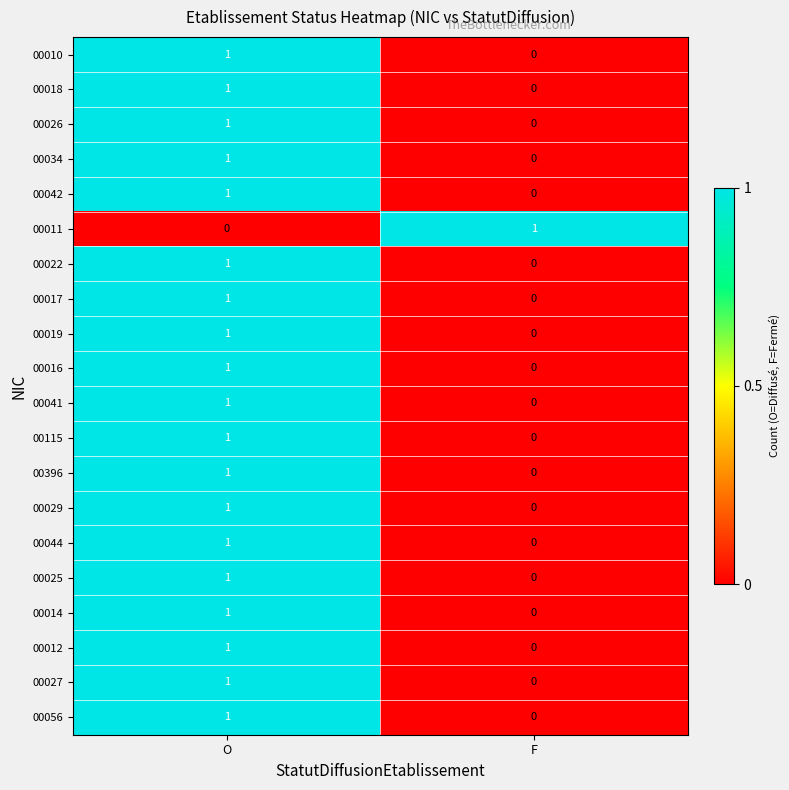

At which label is 00029 closest to 0?

F